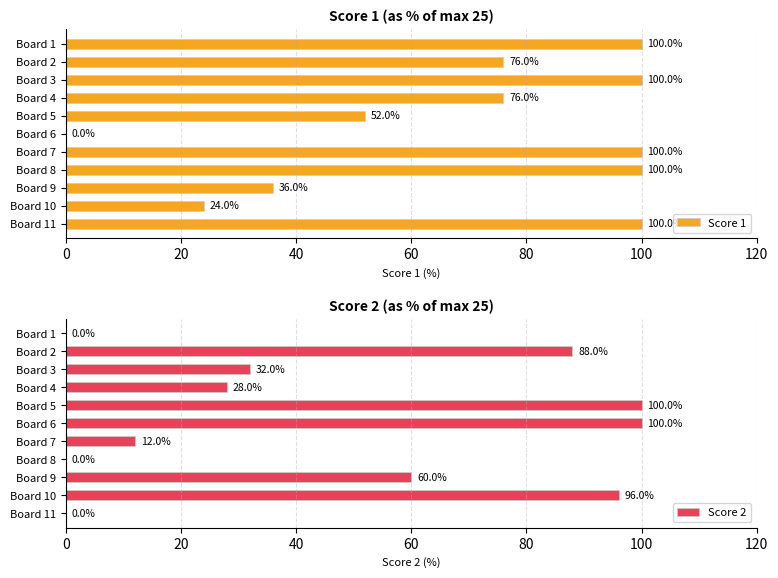

What is the highest value of the Score 1 series?

100